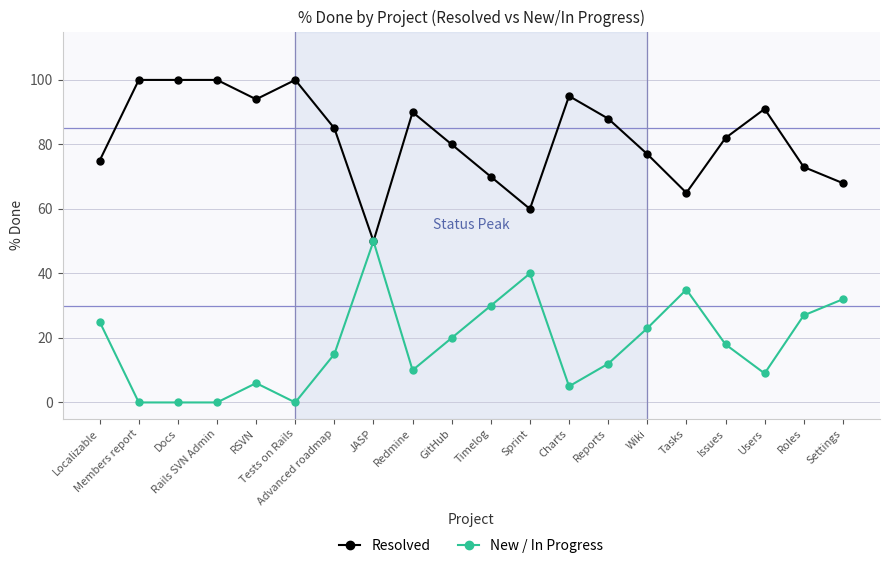

What are all the series names shown in the legend?

Resolved, New / In Progress